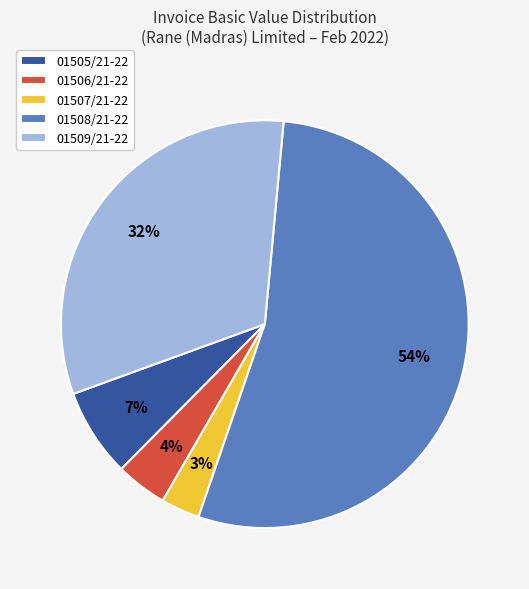

The 01508/21-22 slice represents 43% of the pie. True or false?

False